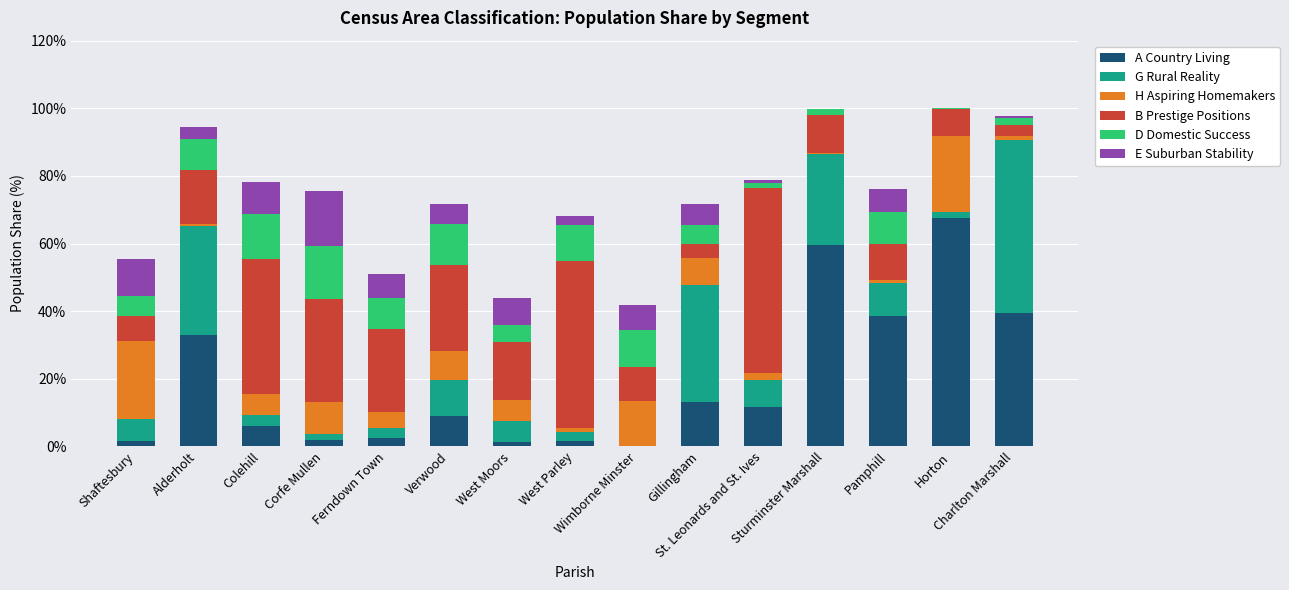

Where is A Country Living nearest to the value 33?

Alderholt